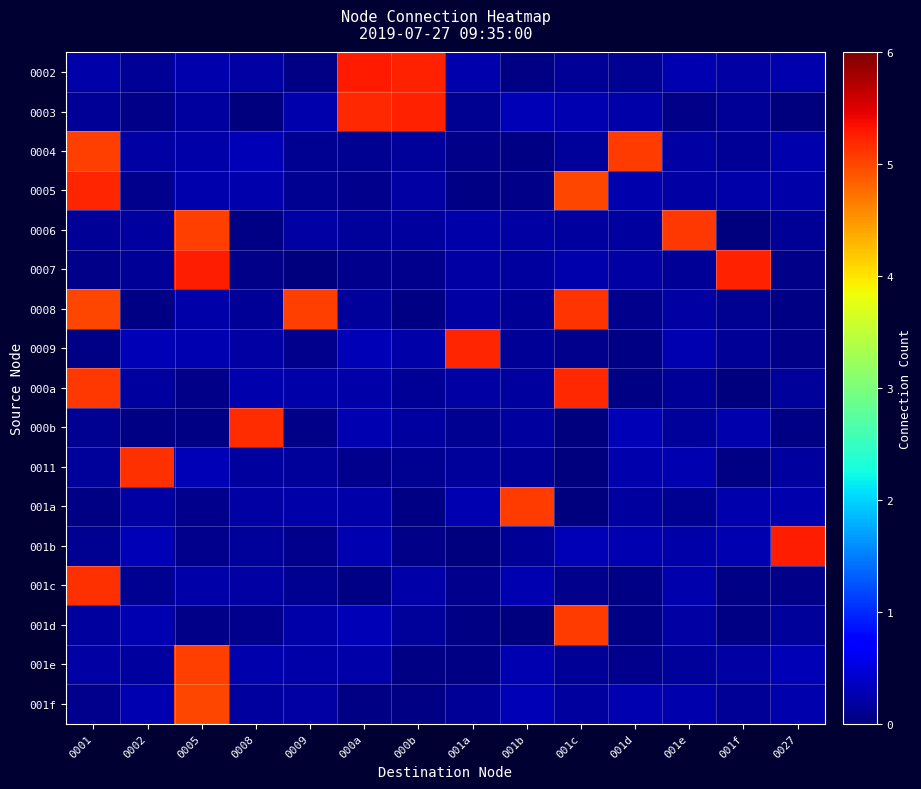

At how many categories does at least one series exceed 1?

14